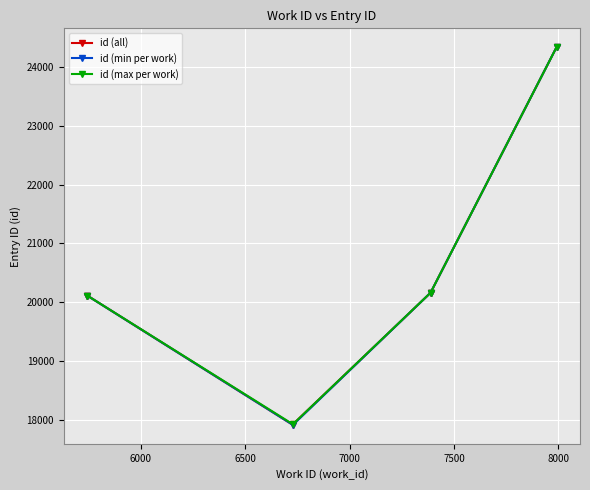

What is the ratio of the value at 7388 to the value at 6729?

1.1